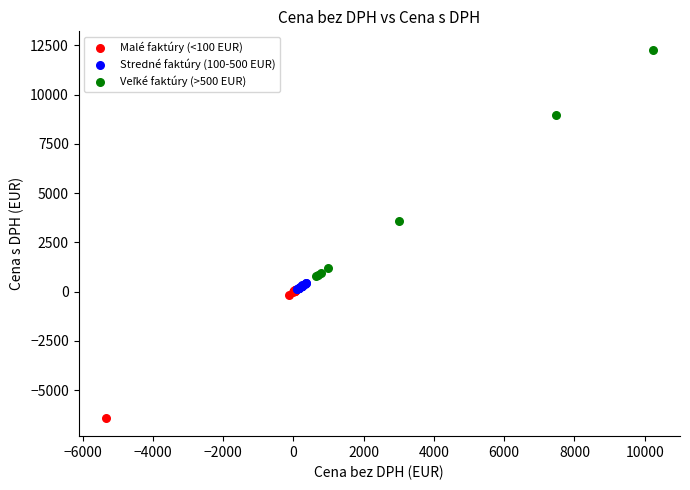

Which series contains the lowest Y value?

Malé faktúry (<100 EUR)